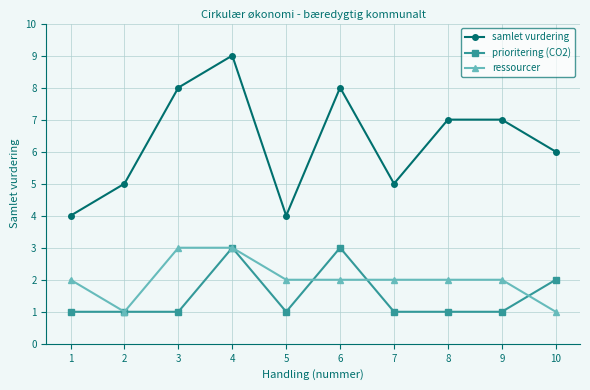

Rank the series at 10 from highest to lowest value.

samlet vurdering, prioritering (CO2), ressourcer